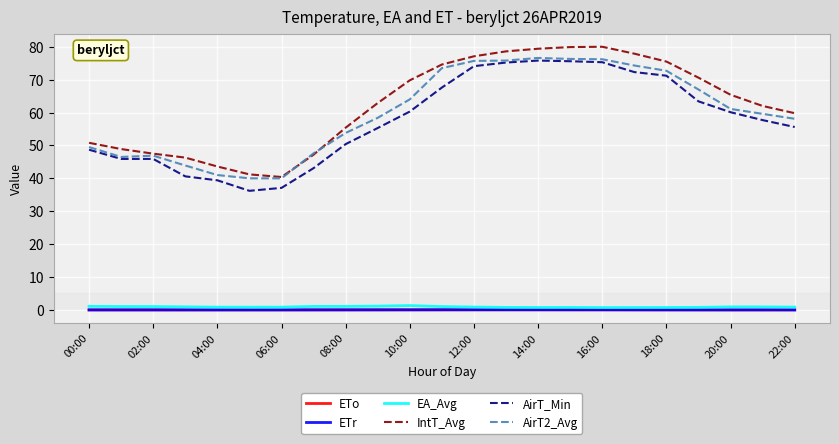

What is the greatest value displayed?

80.0